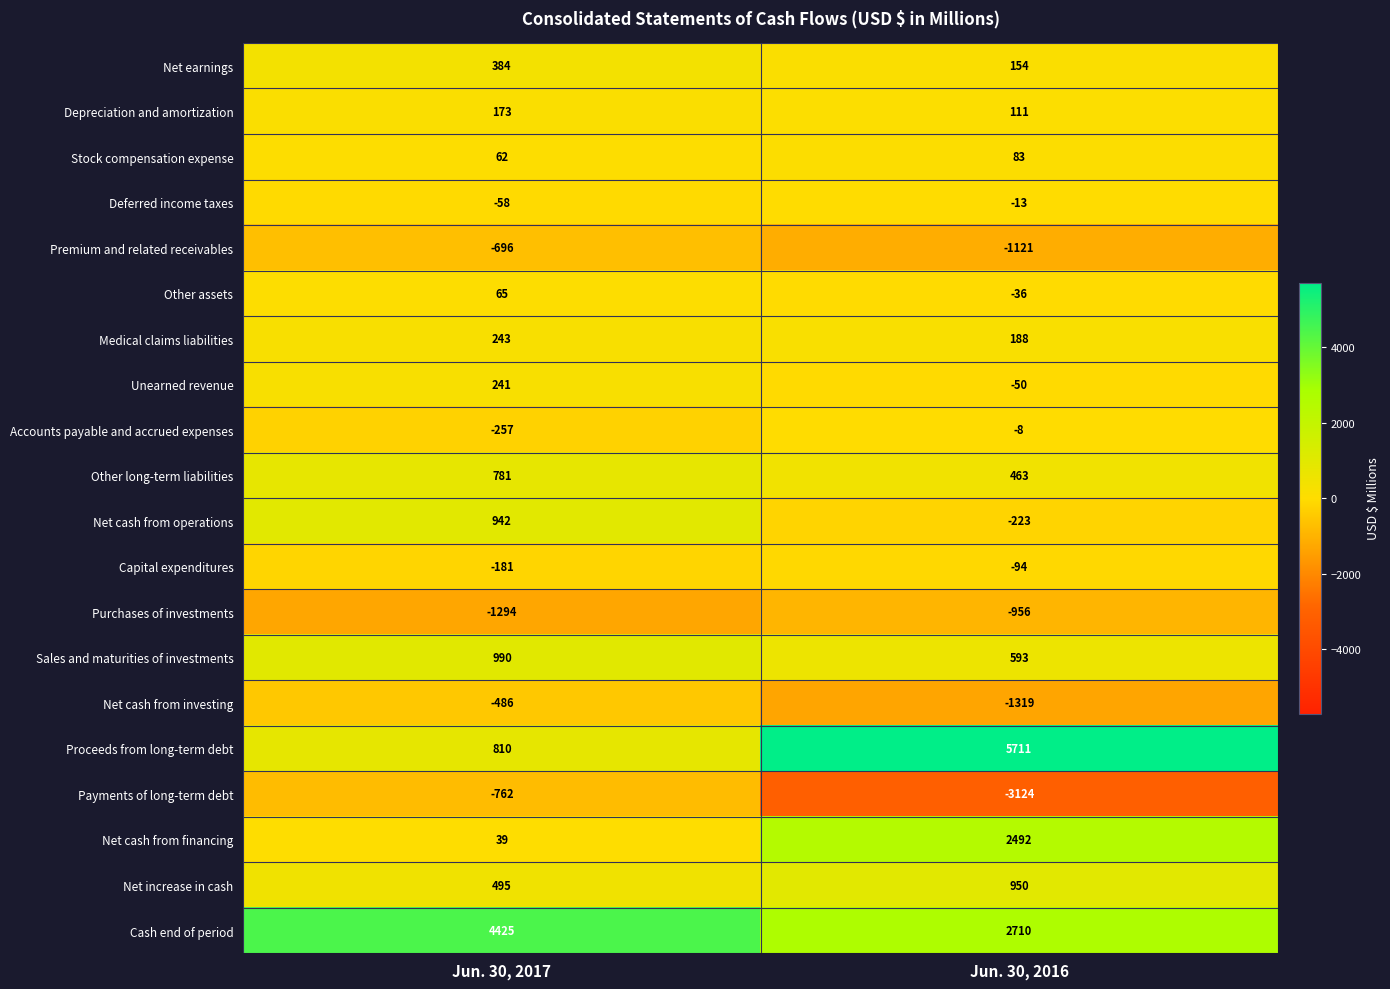

At Jun. 30, 2016, list the series in order from largest to smallest.

Proceeds from long-term debt, Cash end of period, Net cash from financing, Net increase in cash, Sales and maturities of investments, Other long-term liabilities, Medical claims liabilities, Net earnings, Depreciation and amortization, Stock compensation expense, Accounts payable and accrued expenses, Deferred income taxes, Other assets, Unearned revenue, Capital expenditures, Net cash from operations, Purchases of investments, Premium and related receivables, Net cash from investing, Payments of long-term debt